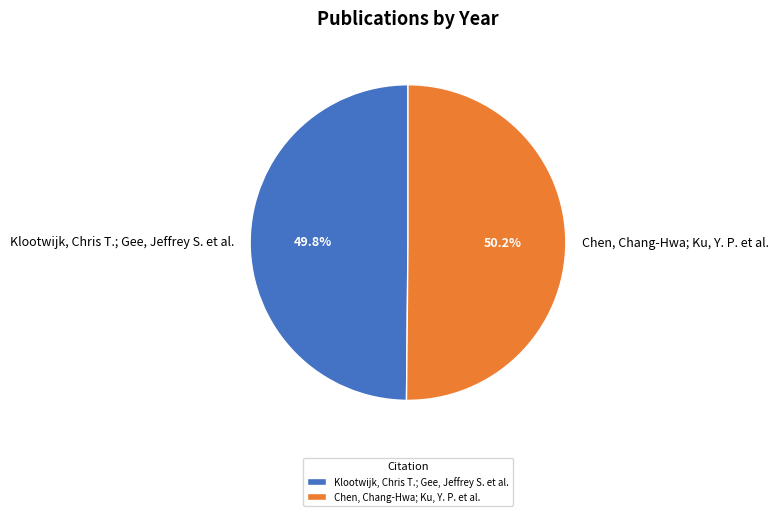

Is there a majority slice in this chart?

Yes